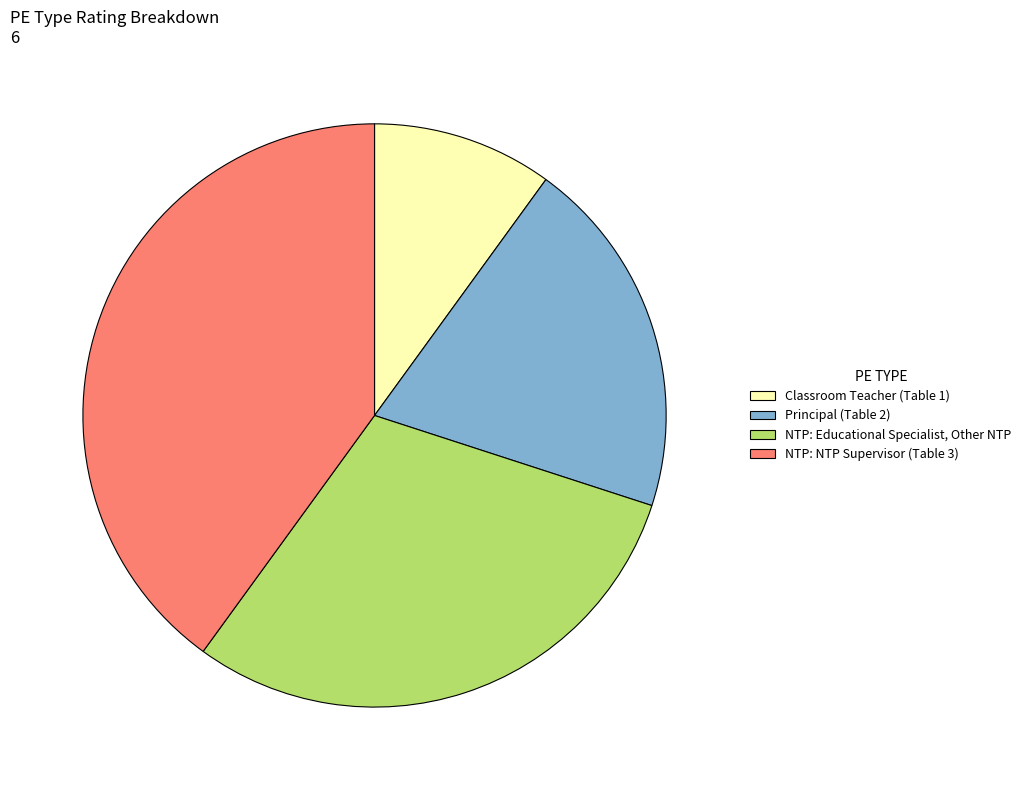

Rank the categories by value from highest to lowest.

NTP: NTP Supervisor (Table 3), NTP: Educational Specialist, Other NTP, Principal (Table 2), Classroom Teacher (Table 1)